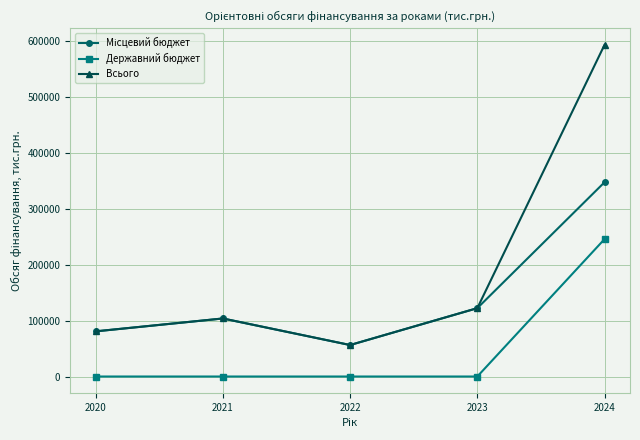

How many interior local valleys does the Всього series have?

1